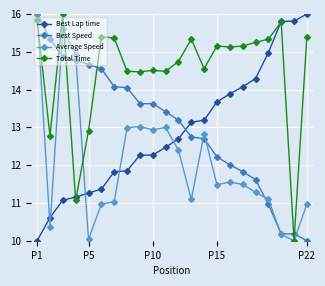

What is the lowest value of the Best Lap time series?

10.0